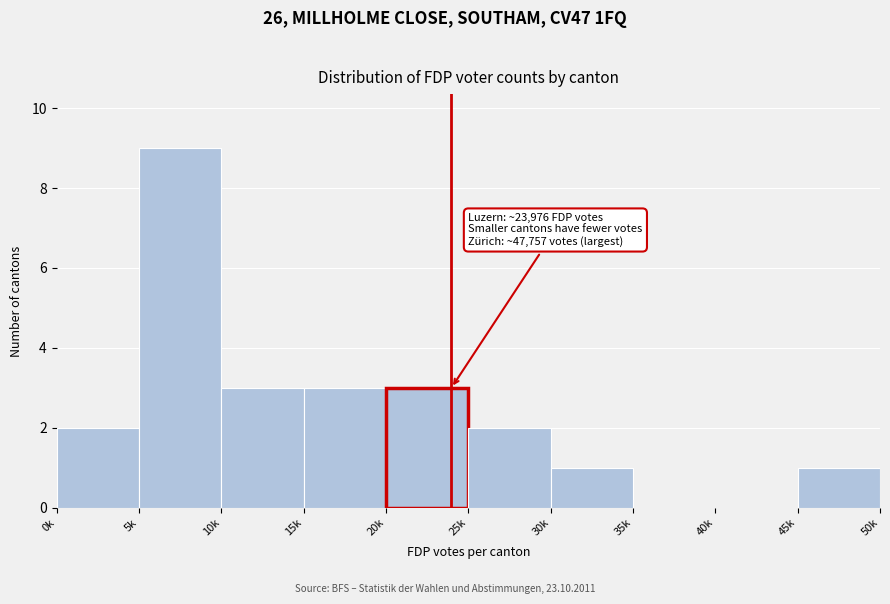

Reading right to left, extract all data points from this chart.

45k=1	40k=0	35k=0	30k=1	25k=2	20k=3	15k=3	10k=3	5k=9	0k=2